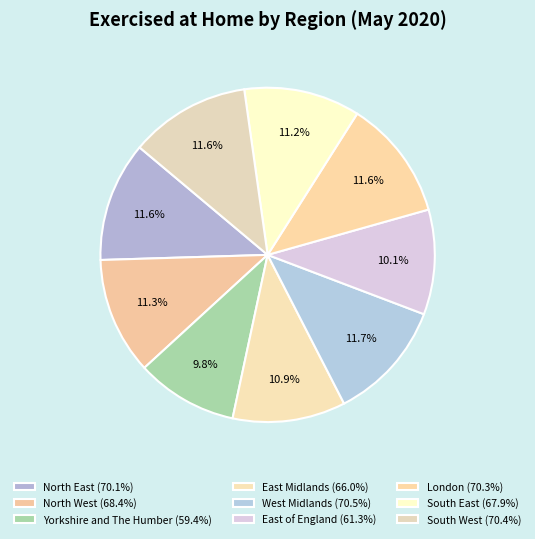

Which has a higher value, London or West Midlands?

West Midlands